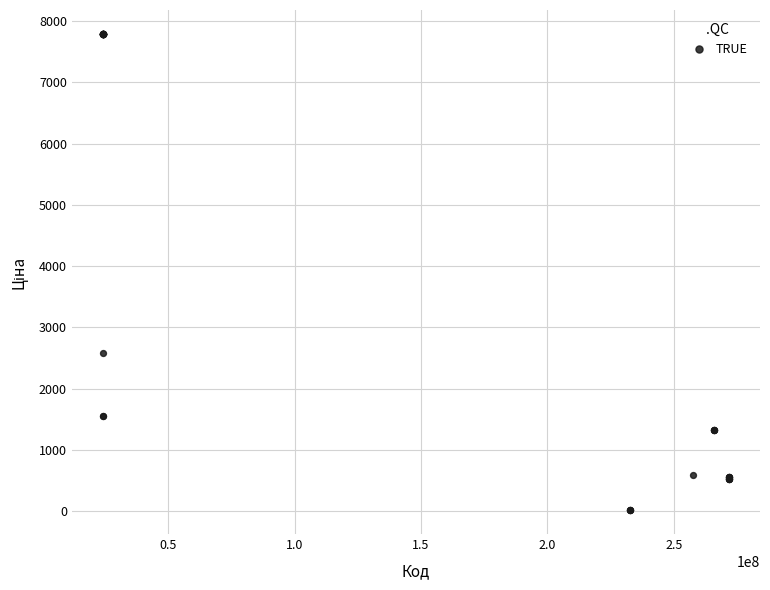

What Y value in the scatter plot is closest to 3904?

2578.7